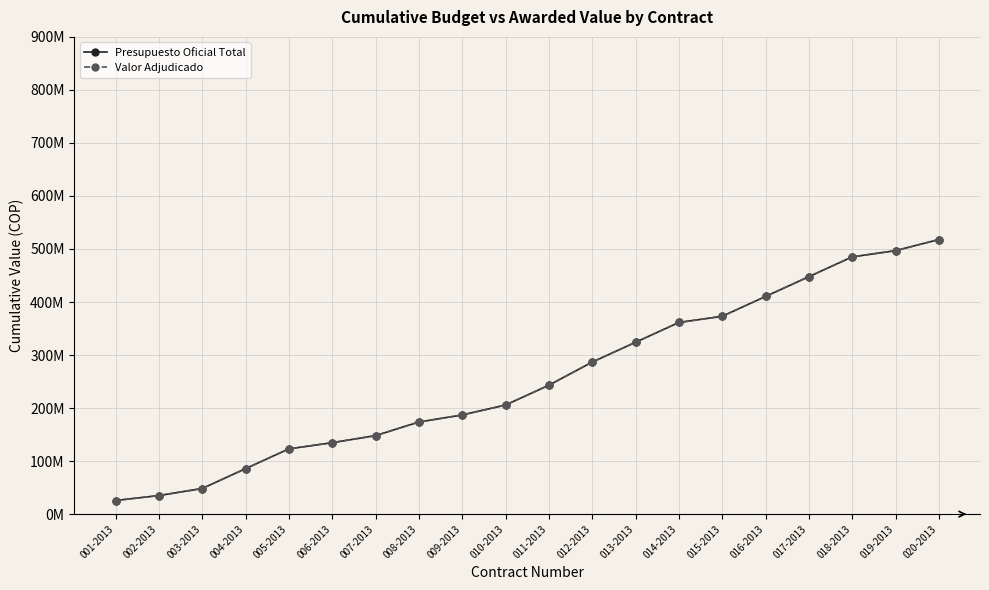

Is it true that Presupuesto Oficial Total equals 38944175 at 006-2013?

False